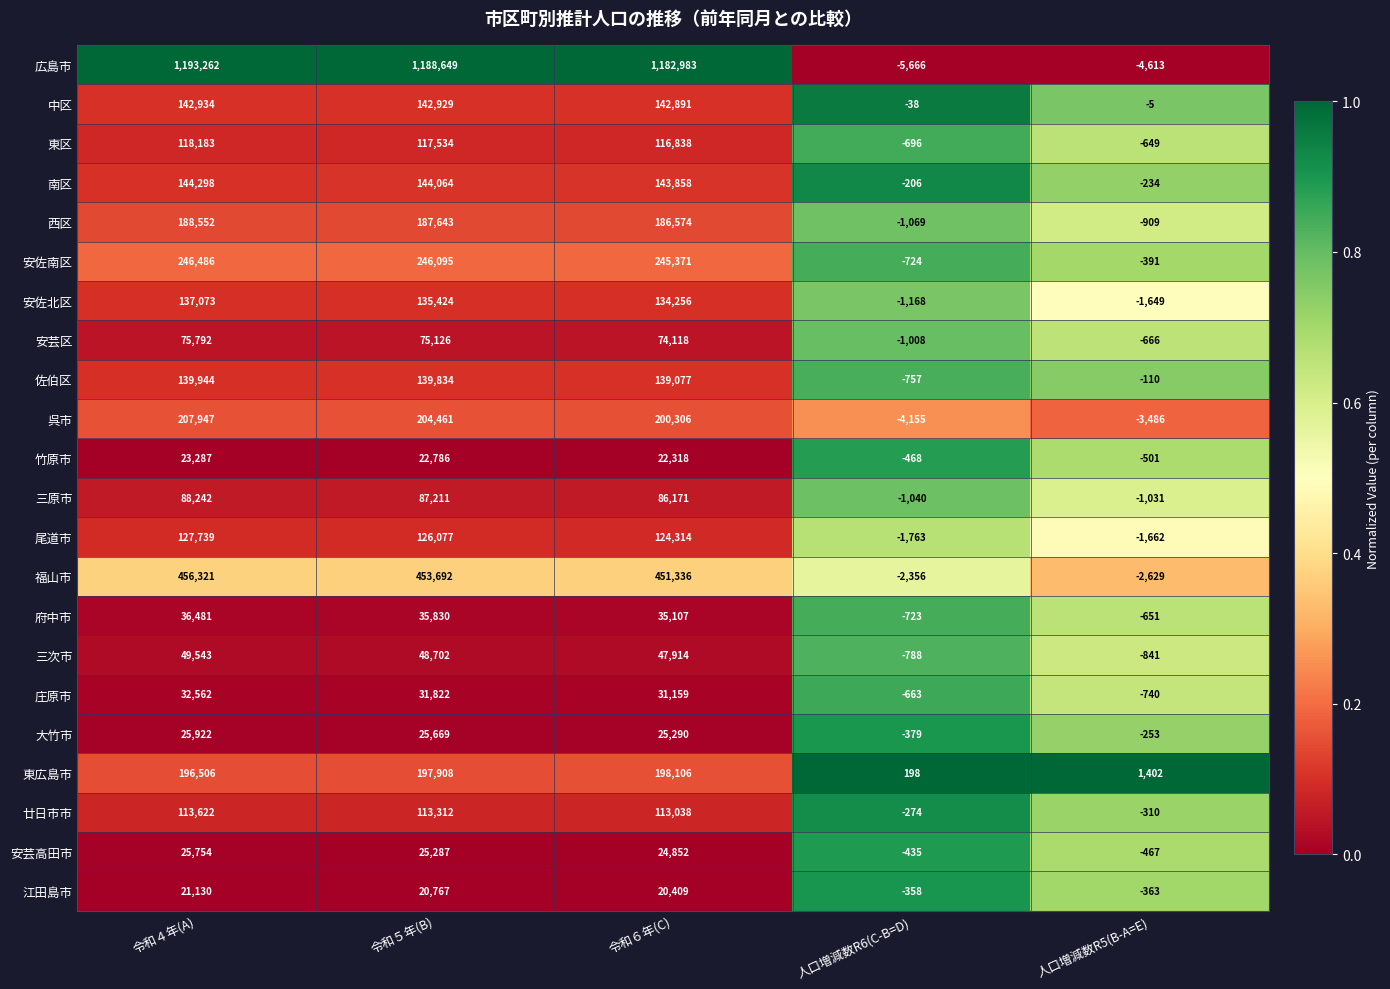

At how many categories does at least one series exceed 419040?

3